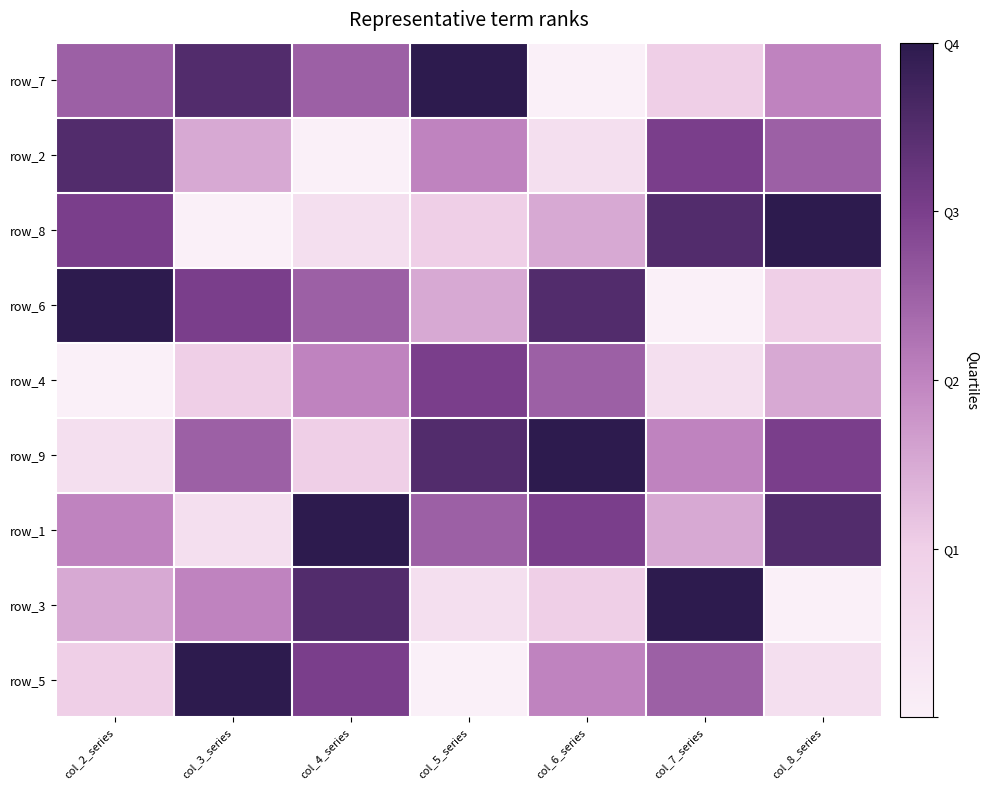

Count the number of data series in this chart.

9